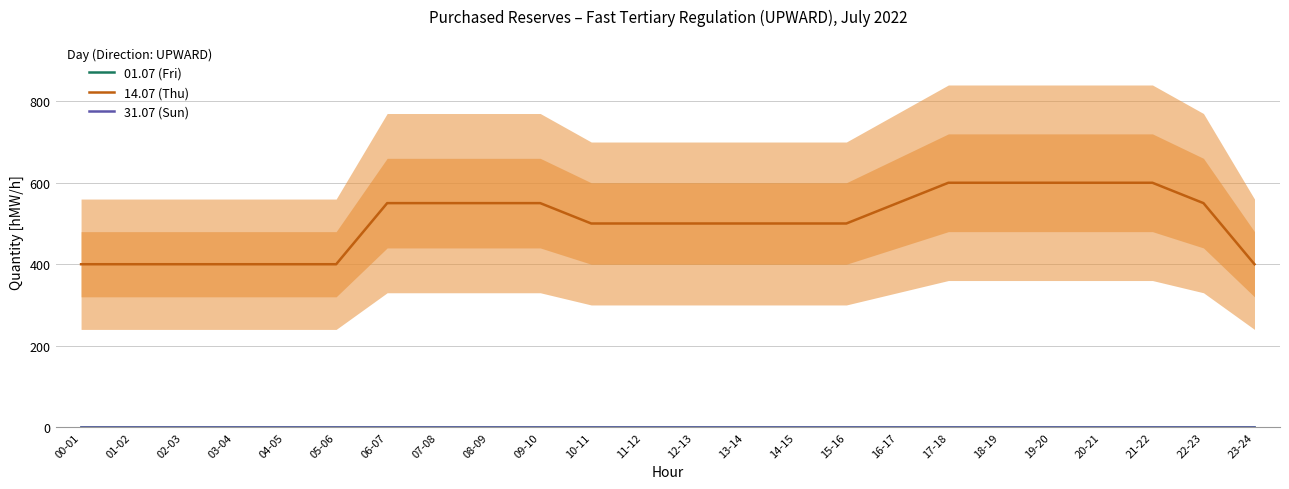

Reading left to right, transcribe all the data shown in this chart.

01.07 (Fri): 0	0	0	0	0	0	0	0	0	0	0	0	0	0	0	0	0	0	0	0	0	0	0	0
14.07 (Thu): 400	400	400	400	400	400	550	550	550	550	500	500	500	500	500	500	550	600	600	600	600	600	550	400
31.07 (Sun): 0	0	0	0	0	0	0	0	0	0	0	0	0	0	0	0	0	0	0	0	0	0	0	0